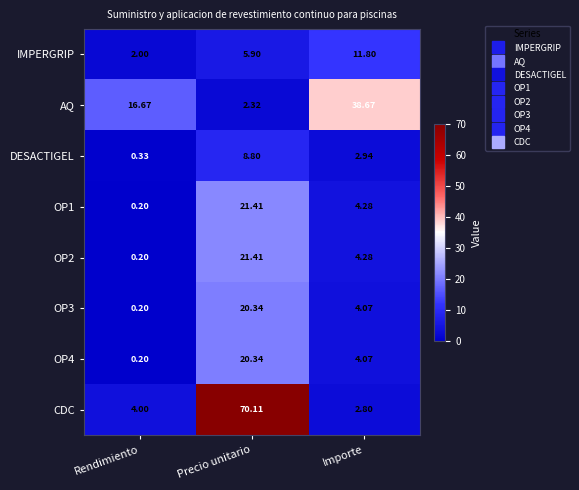

Which category has the lowest value across all series?

Rendimiento